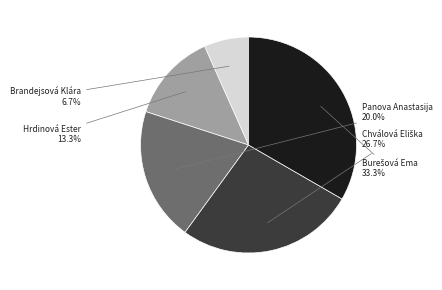

Is there a majority slice in this chart?

No